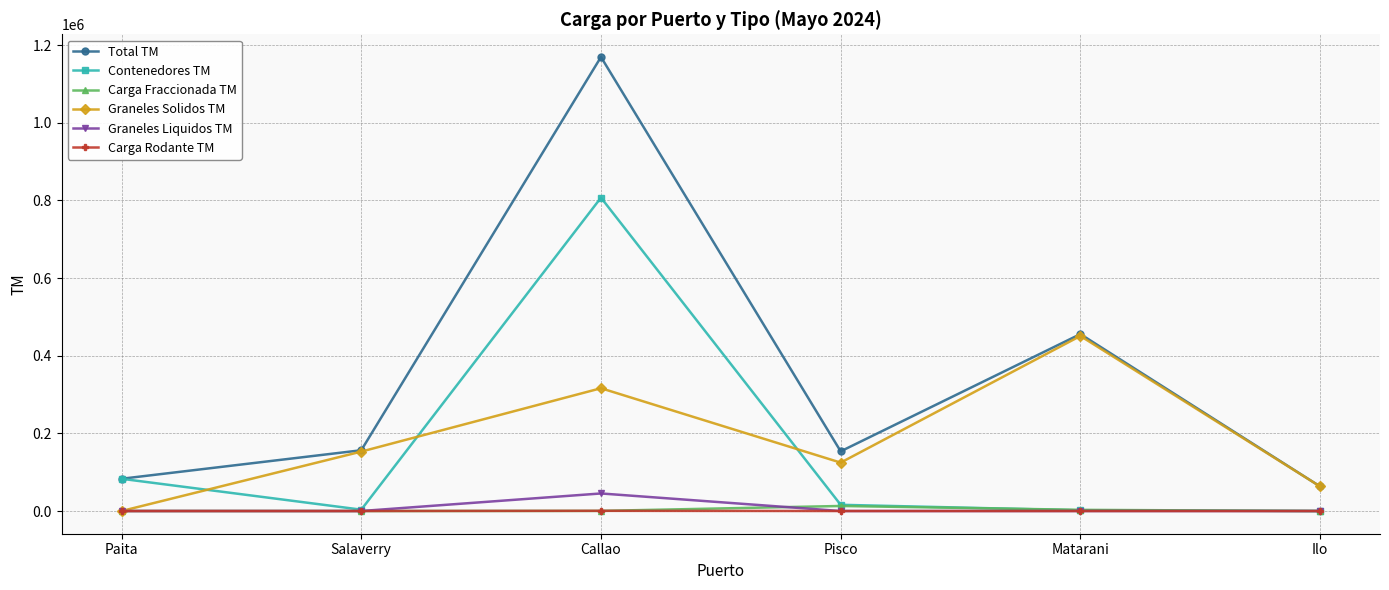

At how many categories does at least one series exceed 183768?

2